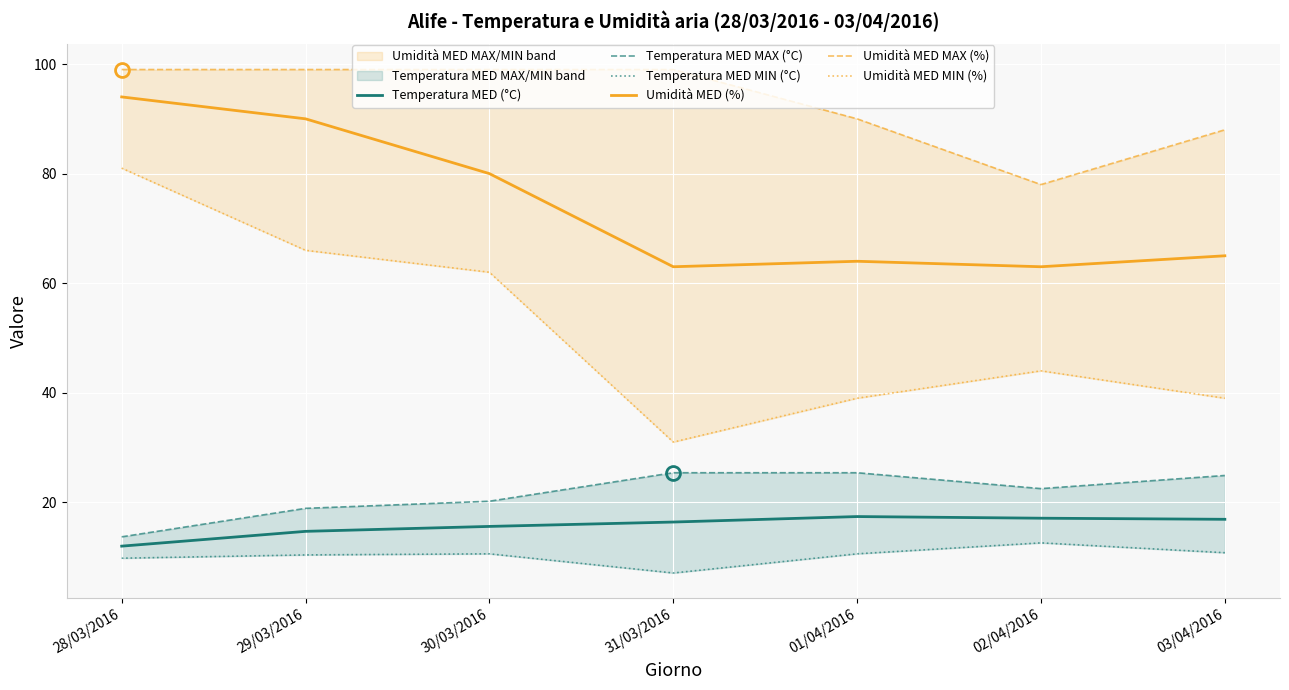

List the labels in order of Umidità MED MIN (%) value, largest first.

28/03/2016, 29/03/2016, 30/03/2016, 02/04/2016, 01/04/2016, 03/04/2016, 31/03/2016